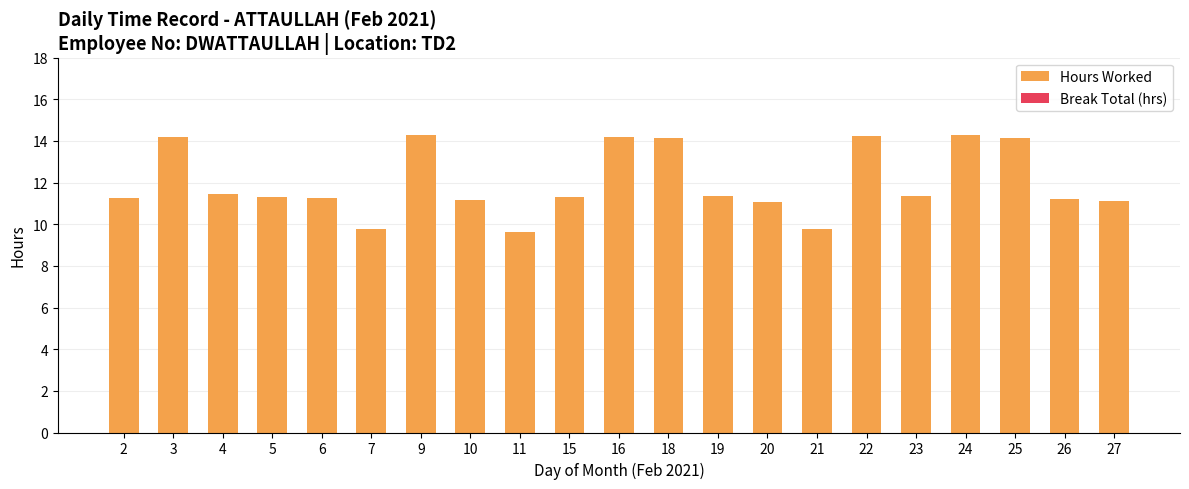

What is the maximum value shown in the chart?

14.3